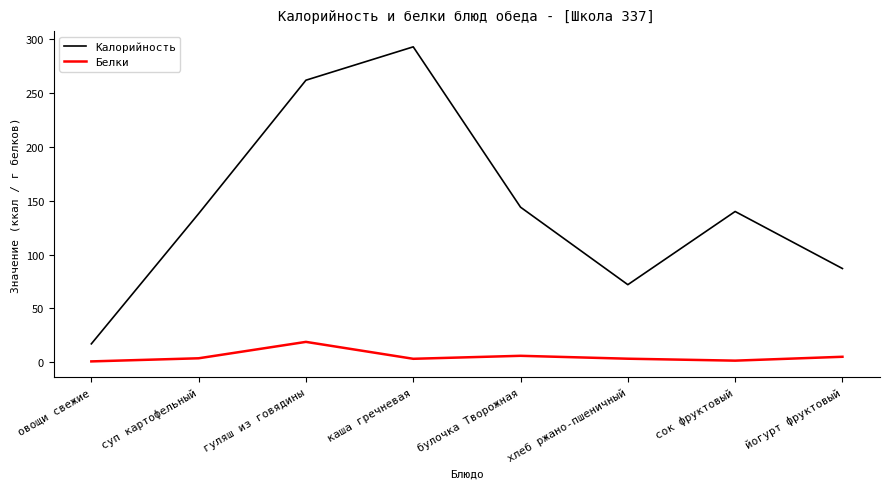

Which series has the largest range (max minus min)?

Калорийность